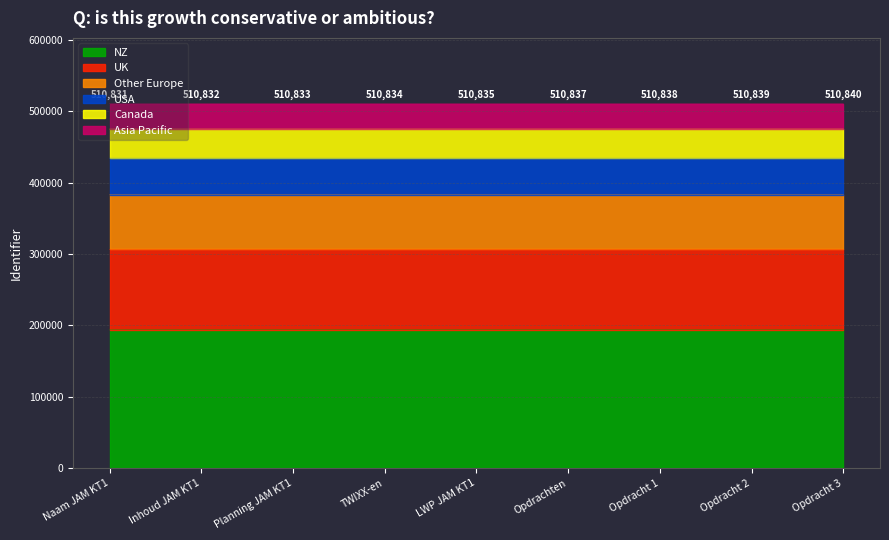

Does the chart have visible grid lines?

Yes